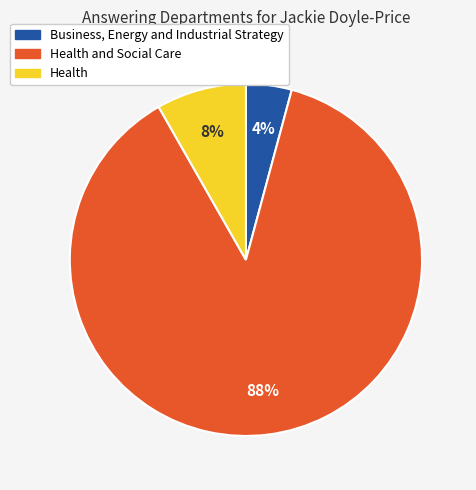

Is there any slice that represents more than half of the pie?

Yes